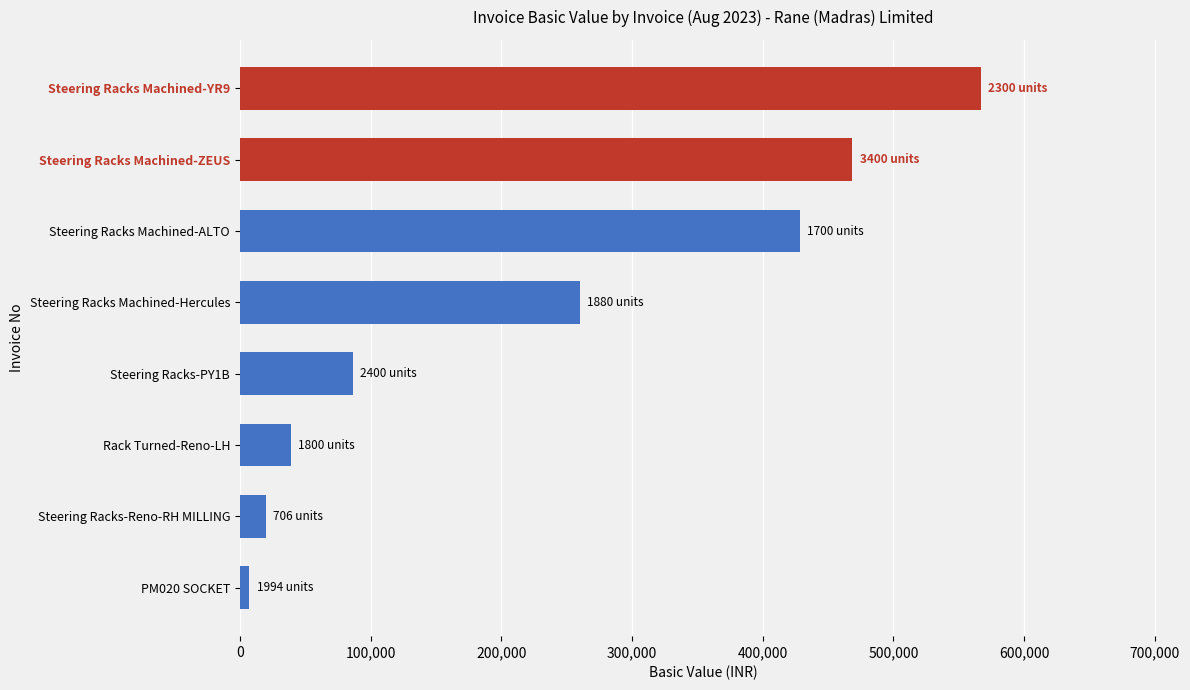

What is the change in value from Steering Racks Machined-ALTO to Steering Racks Machined-ZEUS?

+40324.0